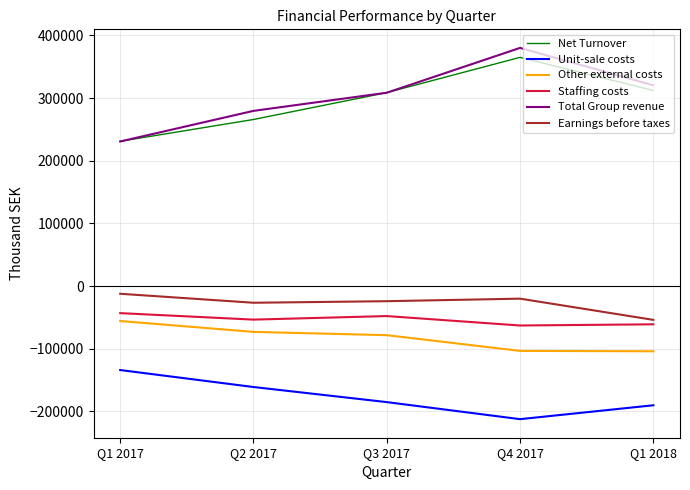

What is the total value across all series at Q4 2017?

346493